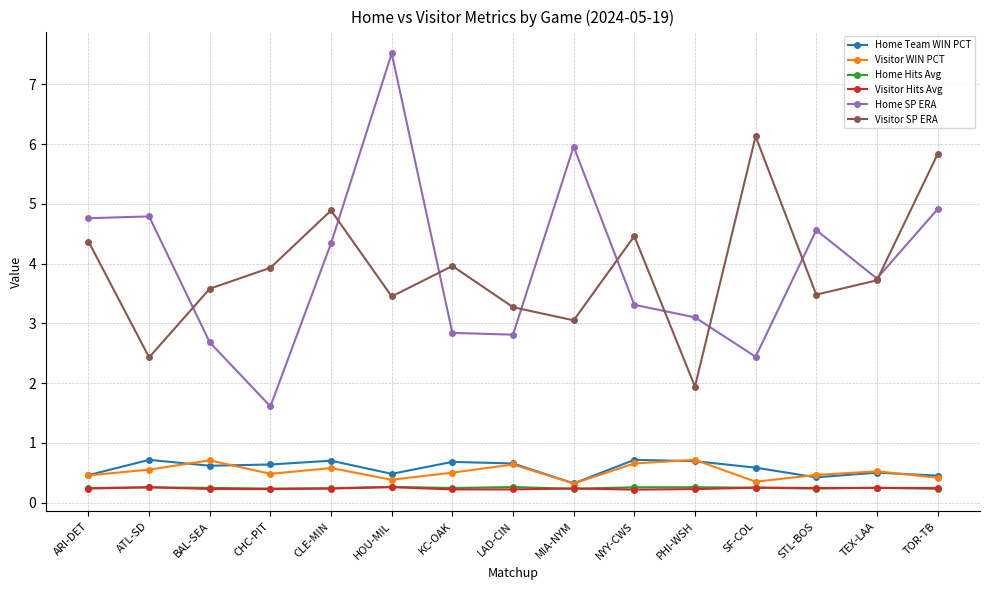

The Home Team WIN PCT series shows 0.7 at ARI-DET. True or false?

False